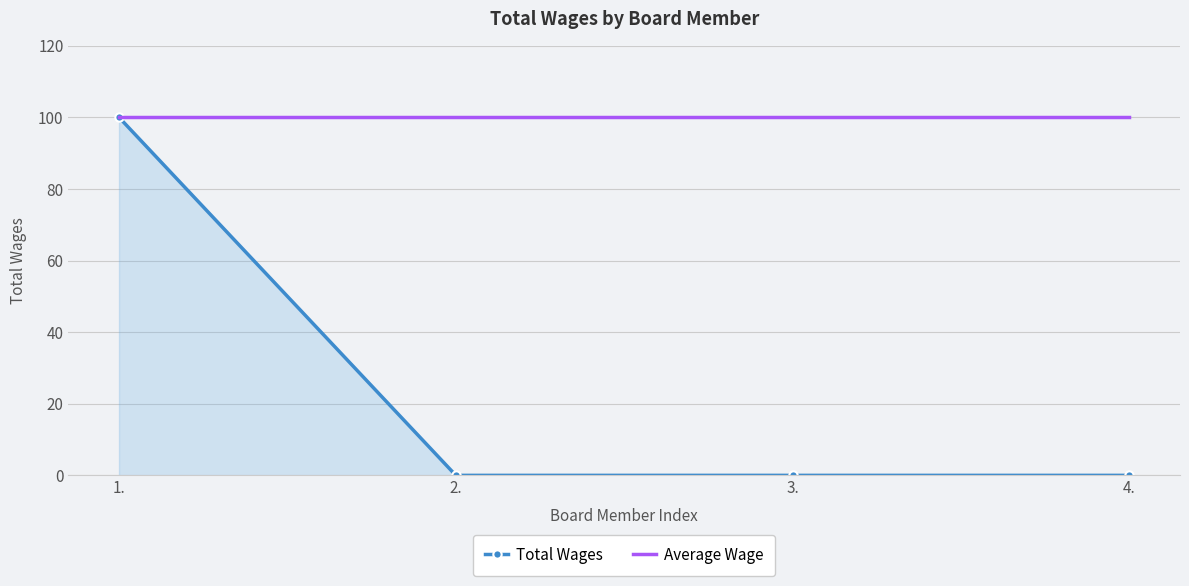

What is the greatest value displayed?

100